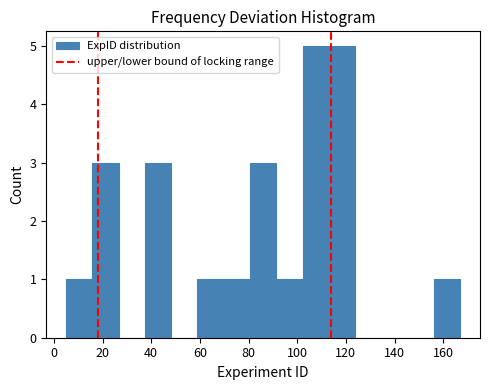

How tall is the bar that spans 80.6 to 91.4 on the x-axis? Neither the bar edges nor the heights are printed on the chart, so give them approximately, as read against the axes.

3